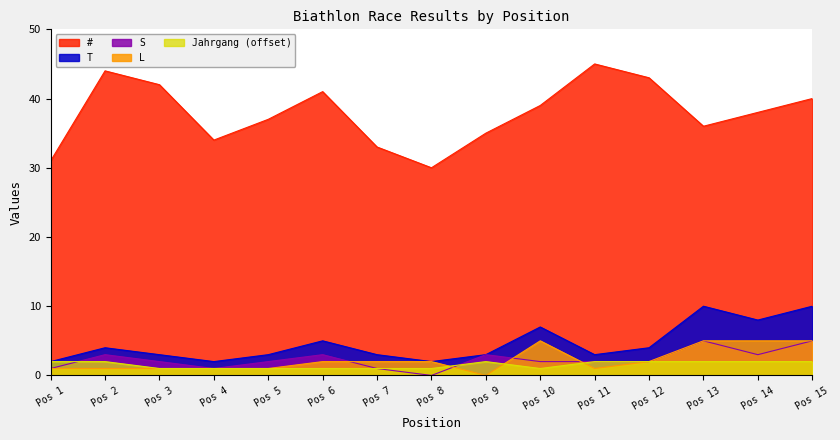

How many values in the Jahrgang series are below 2?

7